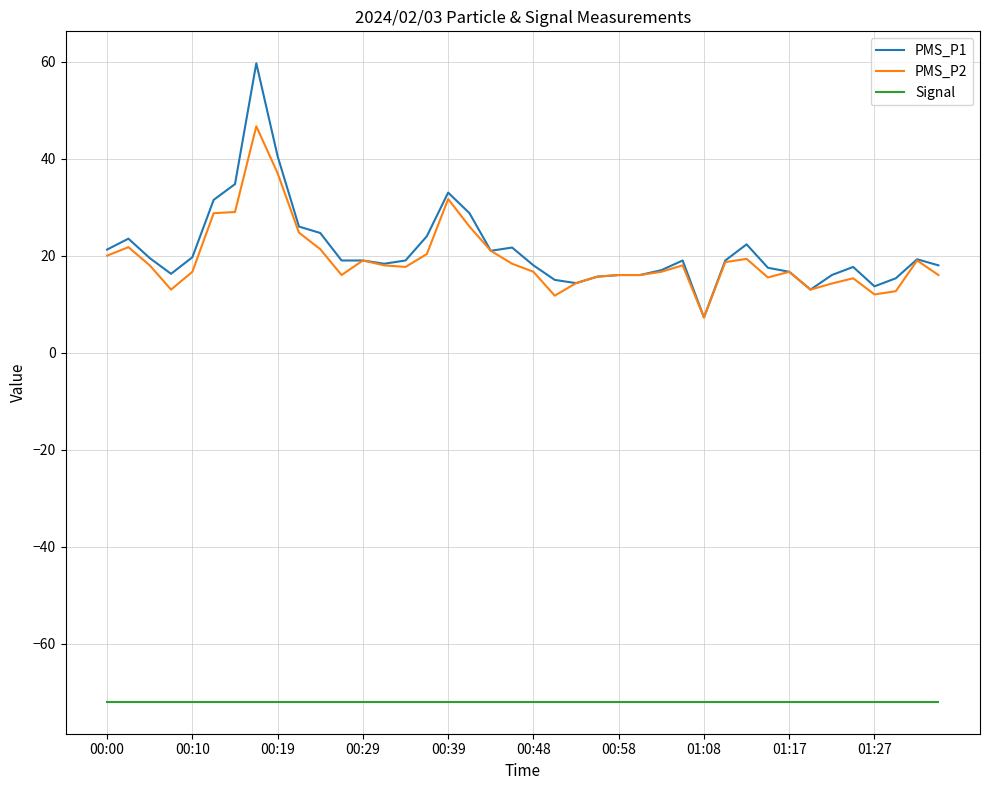

Which series has the widest spread of values?

PMS_P1